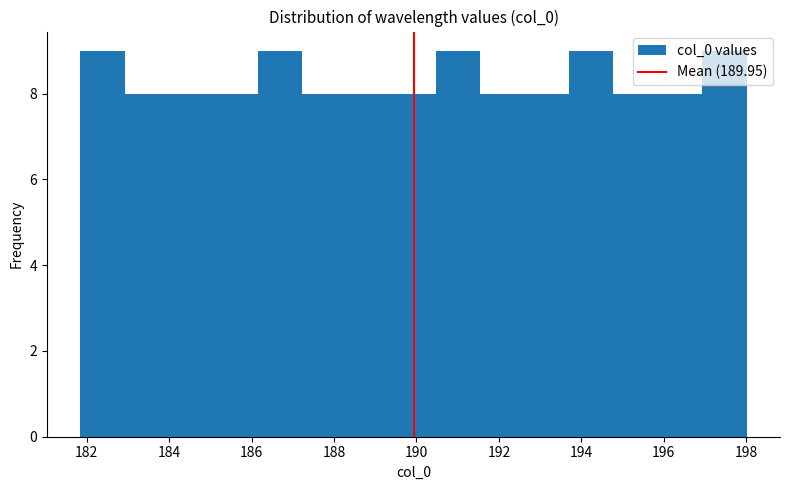

Reading left to right, transcribe this chart: for each bar, give the range it covers on the x-axis and its height. Neither the bar edges nor the heights are printed on the chart, so give them approximately, as read against the axes.

181.8 to 183.0: 9
183.0 to 184.0: 8
184.0 to 185.0: 8
185.0 to 186.2: 8
186.2 to 187.2: 9
187.2 to 188.4: 8
188.4 to 189.4: 8
189.4 to 190.4: 8
190.4 to 191.6: 9
191.6 to 192.6: 8
192.6 to 193.8: 8
193.8 to 194.8: 9
194.8 to 195.8: 8
195.8 to 197.0: 8
197.0 to 198.0: 9